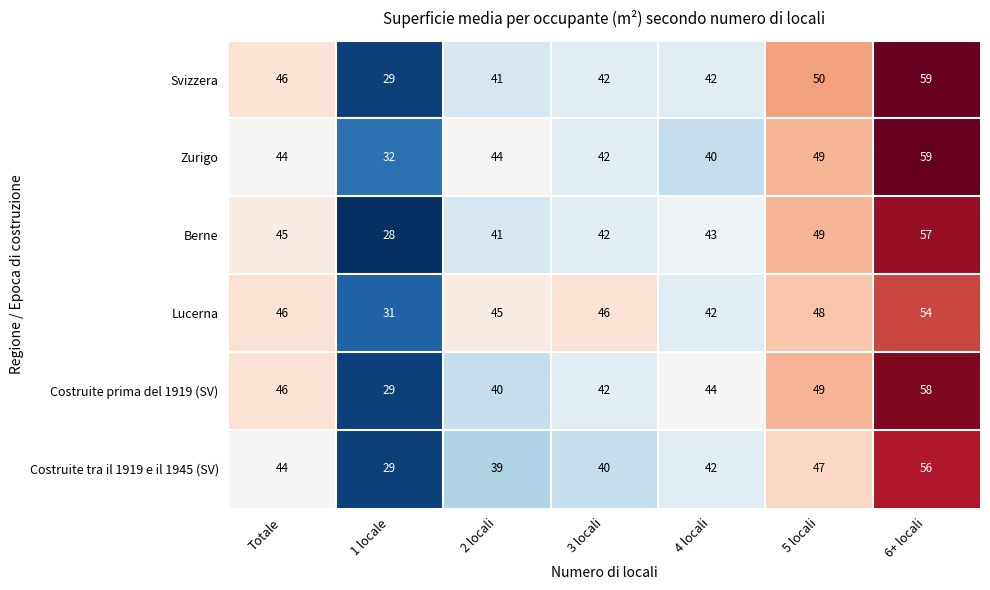

Read the Lucerna value at 4 locali, to the nearest 10.

40